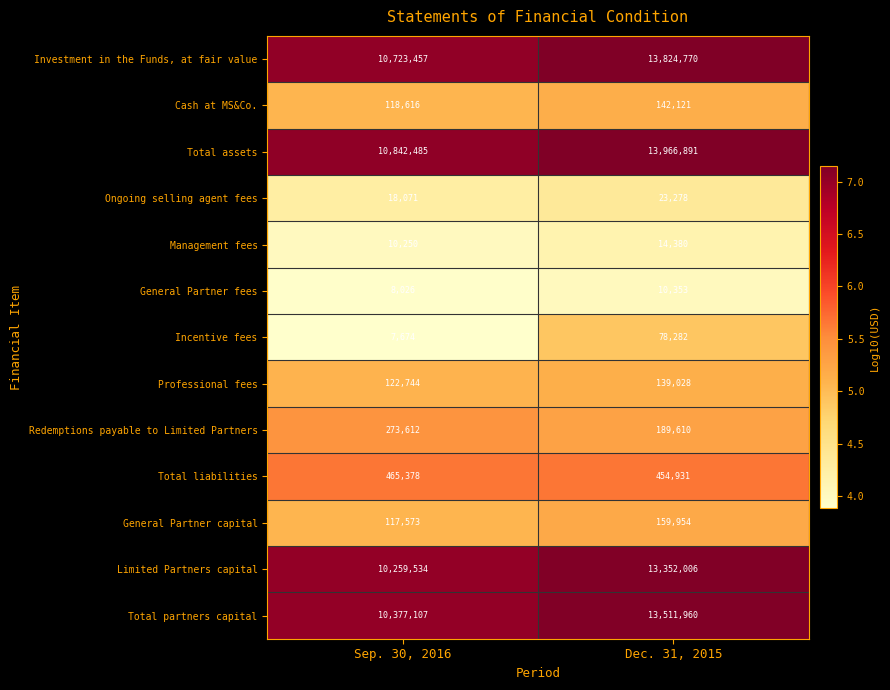

True or false: Limited Partners capital has a value of 19393913 at Dec. 31, 2015.

False